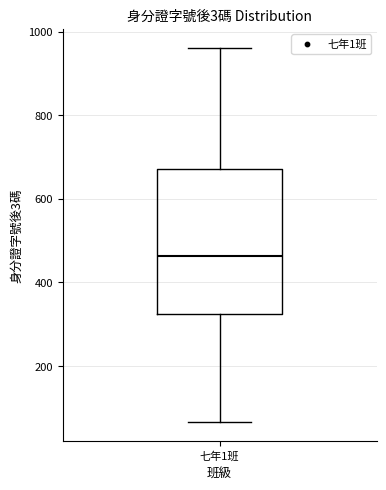

Transcribe this box plot: give where the median line is, the range the box spans, and where the two whiskers end, as read against the y-axis. The values are not printed on the chart, so give them approximately, as read against the axis.

median 460, box 320 to 680, whiskers 60 to 960